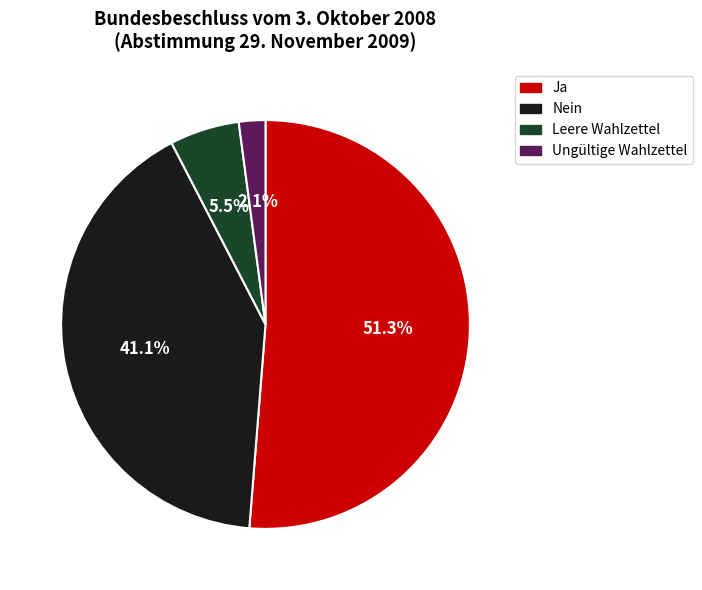

Which has a higher value, Ungültige Wahlzettel or Nein?

Nein